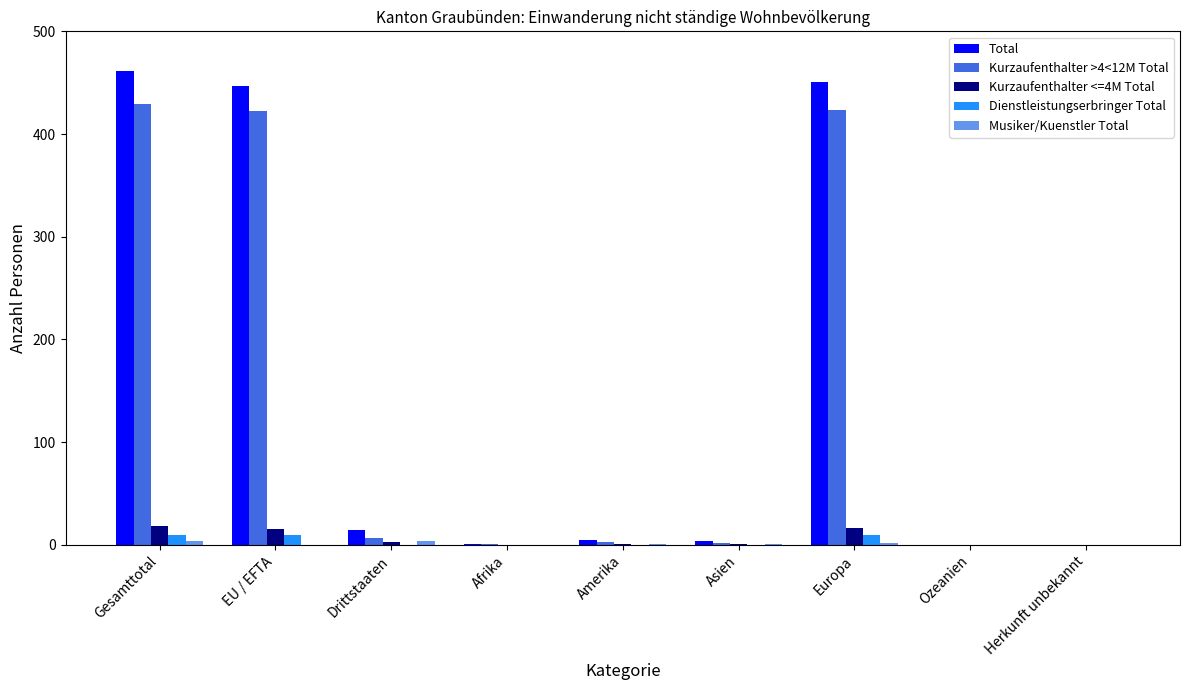

What is the sum of all Dienstleistungserbringer Total values?

30